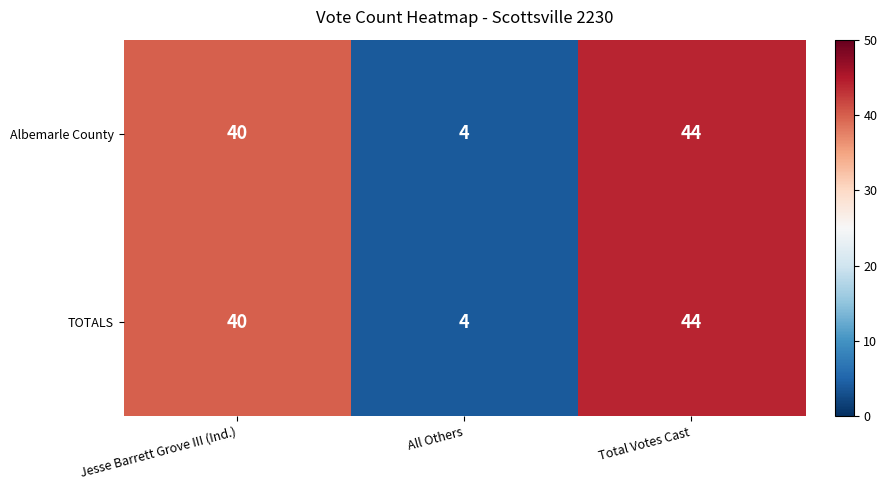

What is the difference between the maximum and minimum values in the TOTALS series?

40